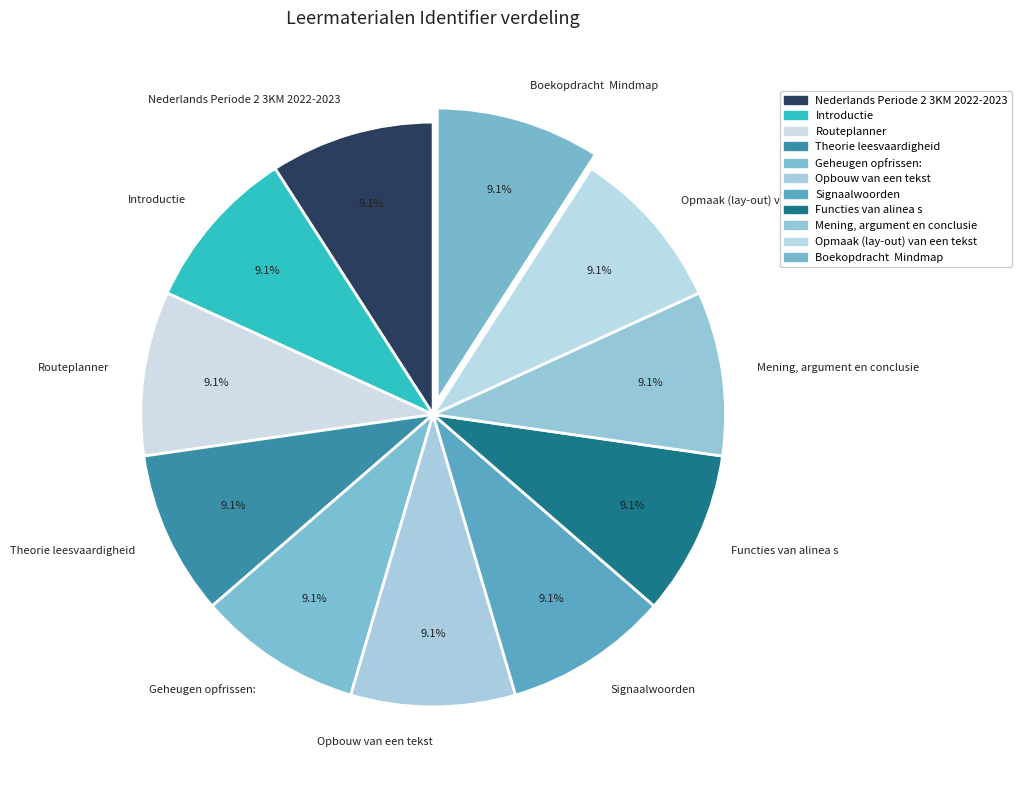

Is it true that Opbouw van een tekst is 9% of the pie?

True